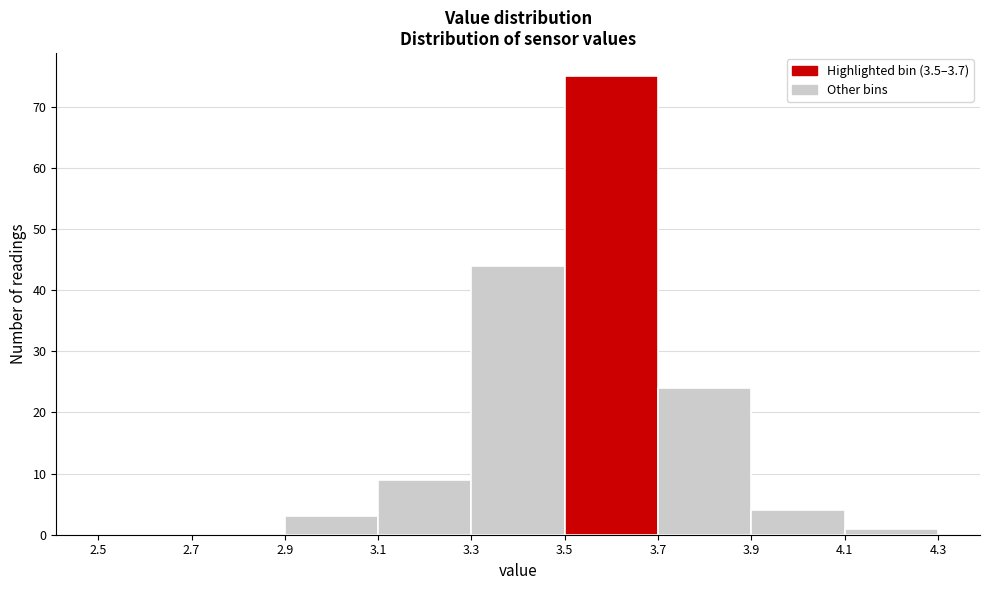

Which range on the x-axis has the tallest bar?

3.5 to 3.7